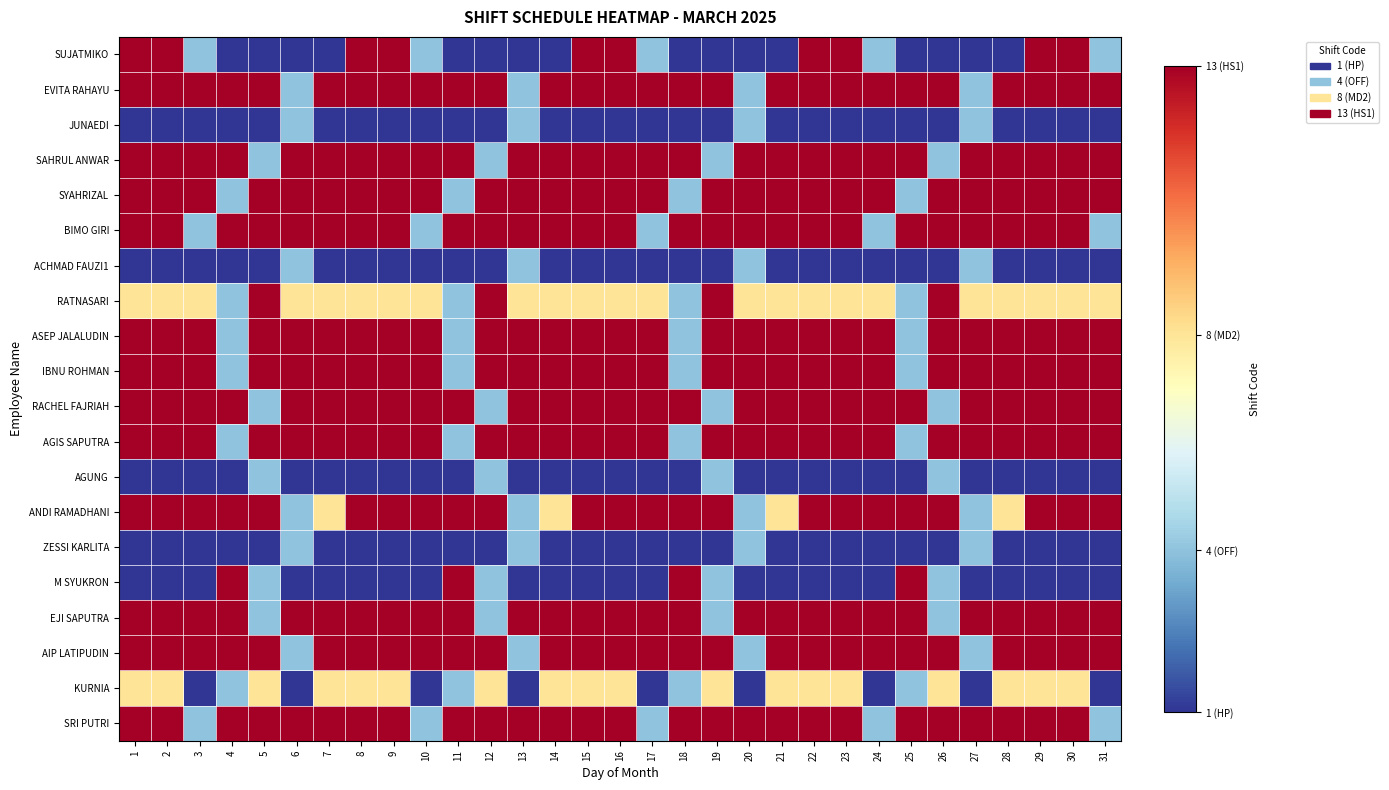

Reading right to left, what are all the values shown in this chart?

SUJATMIKO: 31=4	30=13	29=13	28=1	27=1	26=1	25=1	24=4	23=13	22=13	21=1	20=1	19=1	18=1	17=4	16=13	15=13	14=1	13=1	12=1	11=1	10=4	9=13	8=13	7=1	6=1	5=1	4=1	3=4	2=13	1=13
EVITA RAHAYU: 31=13	30=13	29=13	28=13	27=4	26=13	25=13	24=13	23=13	22=13	21=13	20=4	19=13	18=13	17=13	16=13	15=13	14=13	13=4	12=13	11=13	10=13	9=13	8=13	7=13	6=4	5=13	4=13	3=13	2=13	1=13
JUNAEDI: 31=1	30=1	29=1	28=1	27=4	26=1	25=1	24=1	23=1	22=1	21=1	20=4	19=1	18=1	17=1	16=1	15=1	14=1	13=4	12=1	11=1	10=1	9=1	8=1	7=1	6=4	5=1	4=1	3=1	2=1	1=1
SAHRUL ANWAR: 31=13	30=13	29=13	28=13	27=13	26=4	25=13	24=13	23=13	22=13	21=13	20=13	19=4	18=13	17=13	16=13	15=13	14=13	13=13	12=4	11=13	10=13	9=13	8=13	7=13	6=13	5=4	4=13	3=13	2=13	1=13
SYAHRIZAL: 31=13	30=13	29=13	28=13	27=13	26=13	25=4	24=13	23=13	22=13	21=13	20=13	19=13	18=4	17=13	16=13	15=13	14=13	13=13	12=13	11=4	10=13	9=13	8=13	7=13	6=13	5=13	4=4	3=13	2=13	1=13
BIMO GIRI: 31=4	30=13	29=13	28=13	27=13	26=13	25=13	24=4	23=13	22=13	21=13	20=13	19=13	18=13	17=4	16=13	15=13	14=13	13=13	12=13	11=13	10=4	9=13	8=13	7=13	6=13	5=13	4=13	3=4	2=13	1=13
ACHMAD FAUZI1: 31=1	30=1	29=1	28=1	27=4	26=1	25=1	24=1	23=1	22=1	21=1	20=4	19=1	18=1	17=1	16=1	15=1	14=1	13=4	12=1	11=1	10=1	9=1	8=1	7=1	6=4	5=1	4=1	3=1	2=1	1=1
RATNASARI: 31=8	30=8	29=8	28=8	27=8	26=13	25=4	24=8	23=8	22=8	21=8	20=8	19=13	18=4	17=8	16=8	15=8	14=8	13=8	12=13	11=4	10=8	9=8	8=8	7=8	6=8	5=13	4=4	3=8	2=8	1=8
ASEP JALALUDIN: 31=13	30=13	29=13	28=13	27=13	26=13	25=4	24=13	23=13	22=13	21=13	20=13	19=13	18=4	17=13	16=13	15=13	14=13	13=13	12=13	11=4	10=13	9=13	8=13	7=13	6=13	5=13	4=4	3=13	2=13	1=13
IBNU ROHMAN: 31=13	30=13	29=13	28=13	27=13	26=13	25=4	24=13	23=13	22=13	21=13	20=13	19=13	18=4	17=13	16=13	15=13	14=13	13=13	12=13	11=4	10=13	9=13	8=13	7=13	6=13	5=13	4=4	3=13	2=13	1=13
RACHEL FAJRIAH: 31=13	30=13	29=13	28=13	27=13	26=4	25=13	24=13	23=13	22=13	21=13	20=13	19=4	18=13	17=13	16=13	15=13	14=13	13=13	12=4	11=13	10=13	9=13	8=13	7=13	6=13	5=4	4=13	3=13	2=13	1=13
AGIS SAPUTRA: 31=13	30=13	29=13	28=13	27=13	26=13	25=4	24=13	23=13	22=13	21=13	20=13	19=13	18=4	17=13	16=13	15=13	14=13	13=13	12=13	11=4	10=13	9=13	8=13	7=13	6=13	5=13	4=4	3=13	2=13	1=13
AGUNG: 31=1	30=1	29=1	28=1	27=1	26=4	25=1	24=1	23=1	22=1	21=1	20=1	19=4	18=1	17=1	16=1	15=1	14=1	13=1	12=4	11=1	10=1	9=1	8=1	7=1	6=1	5=4	4=1	3=1	2=1	1=1
ANDI RAMADHANI: 31=13	30=13	29=13	28=8	27=4	26=13	25=13	24=13	23=13	22=13	21=8	20=4	19=13	18=13	17=13	16=13	15=13	14=8	13=4	12=13	11=13	10=13	9=13	8=13	7=8	6=4	5=13	4=13	3=13	2=13	1=13
ZESSI KARLITA: 31=1	30=1	29=1	28=1	27=4	26=1	25=1	24=1	23=1	22=1	21=1	20=4	19=1	18=1	17=1	16=1	15=1	14=1	13=4	12=1	11=1	10=1	9=1	8=1	7=1	6=4	5=1	4=1	3=1	2=1	1=1
M SYUKRON: 31=1	30=1	29=1	28=1	27=1	26=4	25=13	24=1	23=1	22=1	21=1	20=1	19=4	18=13	17=1	16=1	15=1	14=1	13=1	12=4	11=13	10=1	9=1	8=1	7=1	6=1	5=4	4=13	3=1	2=1	1=1
EJI SAPUTRA: 31=13	30=13	29=13	28=13	27=13	26=4	25=13	24=13	23=13	22=13	21=13	20=13	19=4	18=13	17=13	16=13	15=13	14=13	13=13	12=4	11=13	10=13	9=13	8=13	7=13	6=13	5=4	4=13	3=13	2=13	1=13
AIP LATIPUDIN: 31=13	30=13	29=13	28=13	27=4	26=13	25=13	24=13	23=13	22=13	21=13	20=4	19=13	18=13	17=13	16=13	15=13	14=13	13=4	12=13	11=13	10=13	9=13	8=13	7=13	6=4	5=13	4=13	3=13	2=13	1=13
KURNIA: 31=1	30=8	29=8	28=8	27=1	26=8	25=4	24=1	23=8	22=8	21=8	20=1	19=8	18=4	17=1	16=8	15=8	14=8	13=1	12=8	11=4	10=1	9=8	8=8	7=8	6=1	5=8	4=4	3=1	2=8	1=8
SRI PUTRI: 31=4	30=13	29=13	28=13	27=13	26=13	25=13	24=4	23=13	22=13	21=13	20=13	19=13	18=13	17=4	16=13	15=13	14=13	13=13	12=13	11=13	10=4	9=13	8=13	7=13	6=13	5=13	4=13	3=4	2=13	1=13